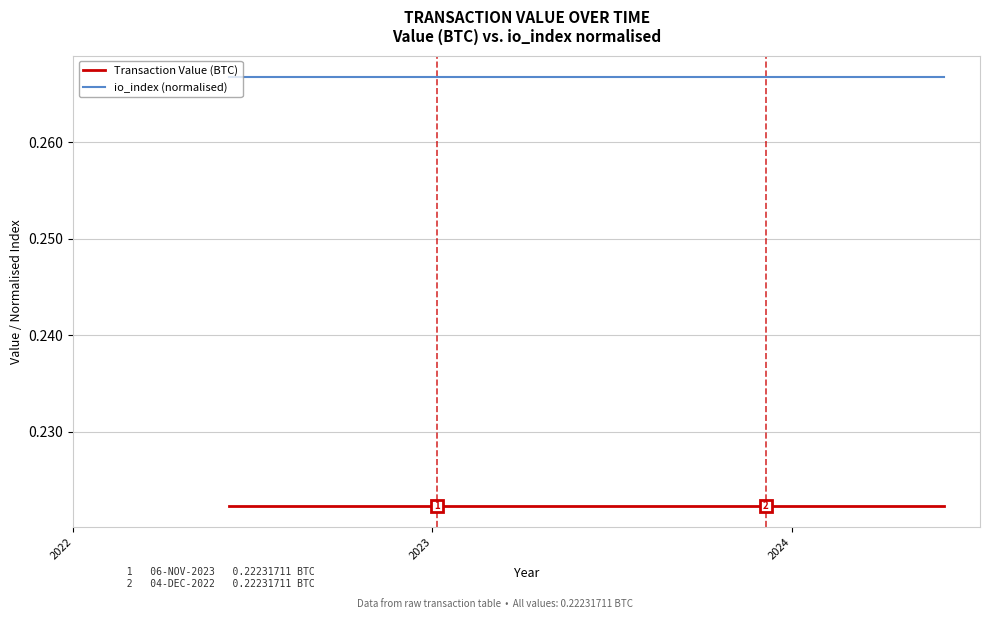

Rank the series by their average value, from highest to lowest.

io_index (normalised), Transaction Value (BTC)